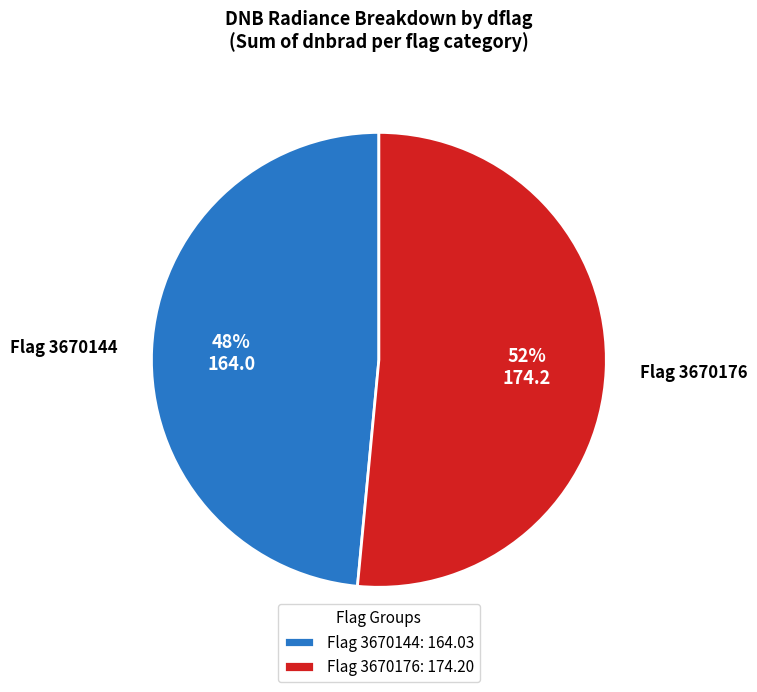

Is it true that Flag 3670176 is 43% of the pie?

False